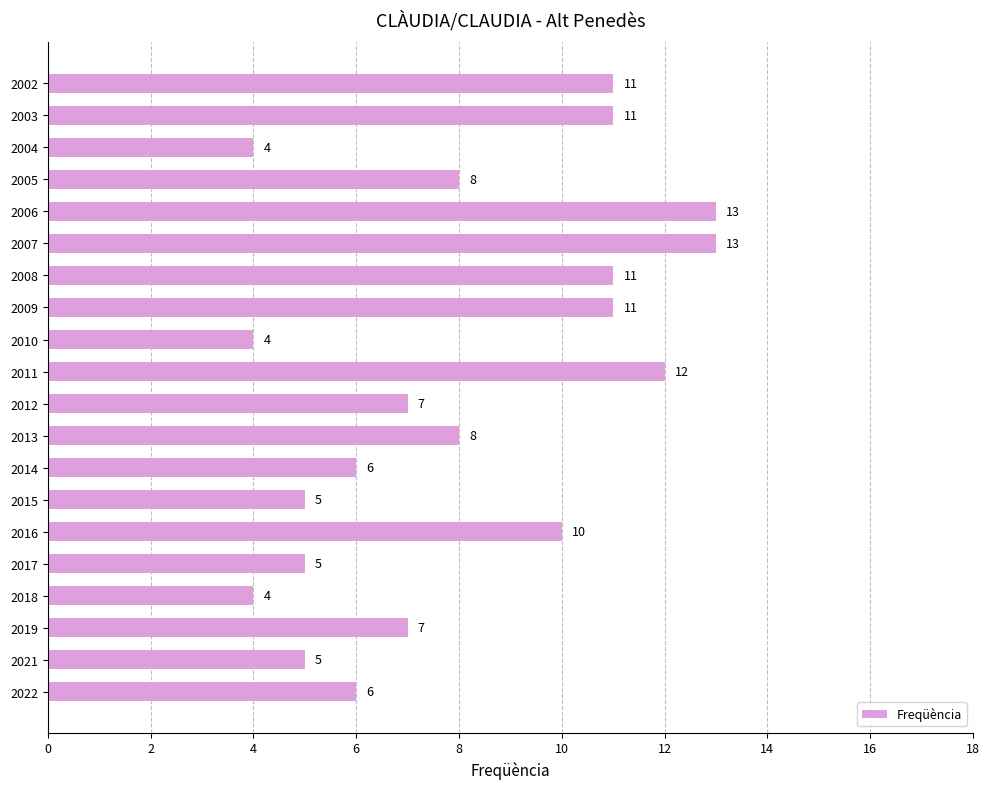

Is it true that the value at 2019 is 10?

False